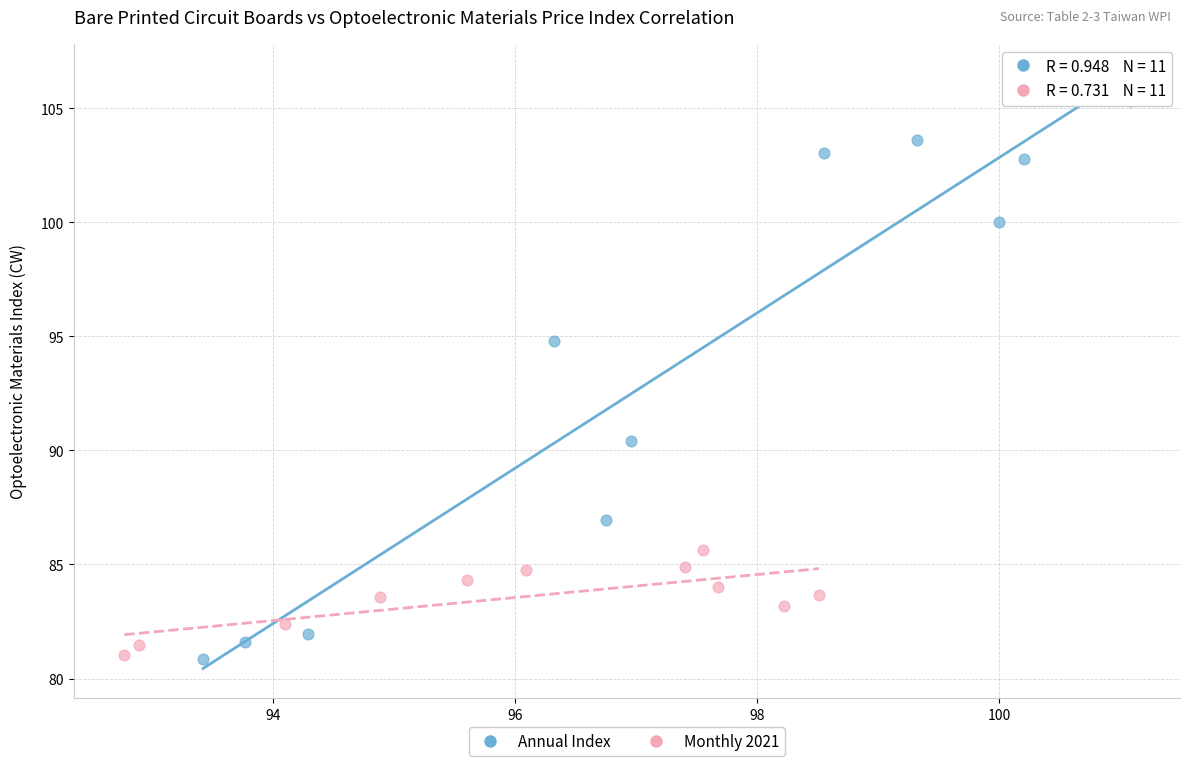

Which series has the widest spread of Y values?

Annual Index